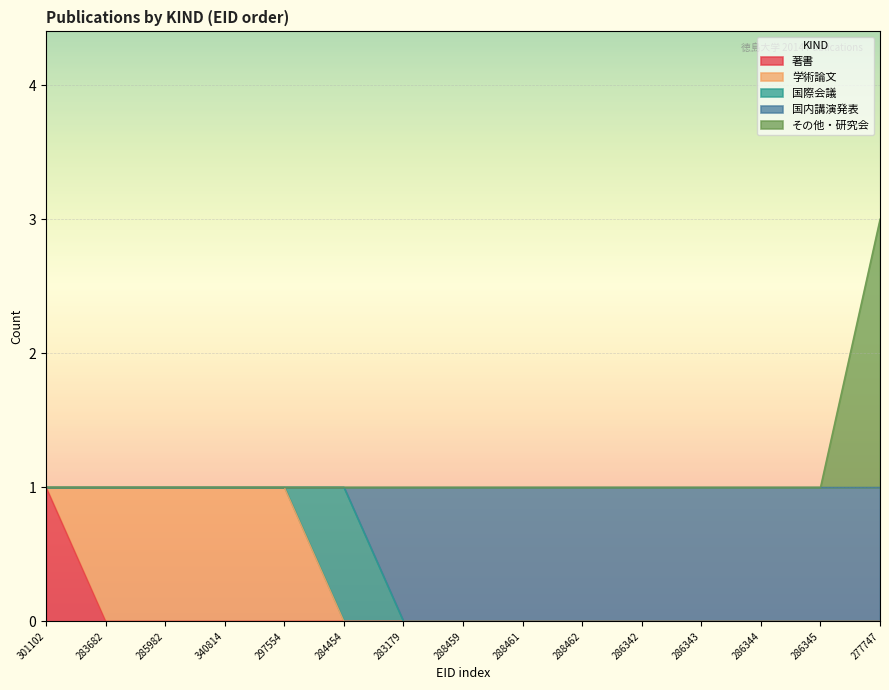

At which category does the chart reach its peak across all series?

277747